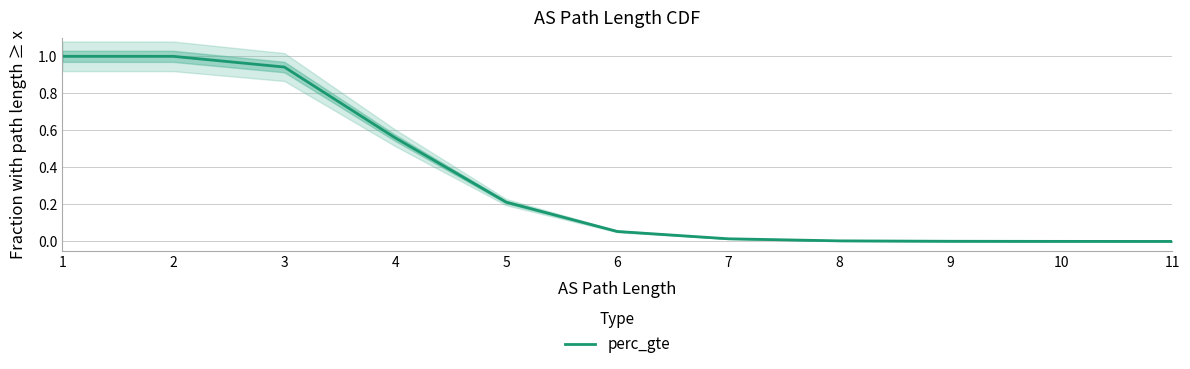

Is this an area chart (filled region under the line)?

No